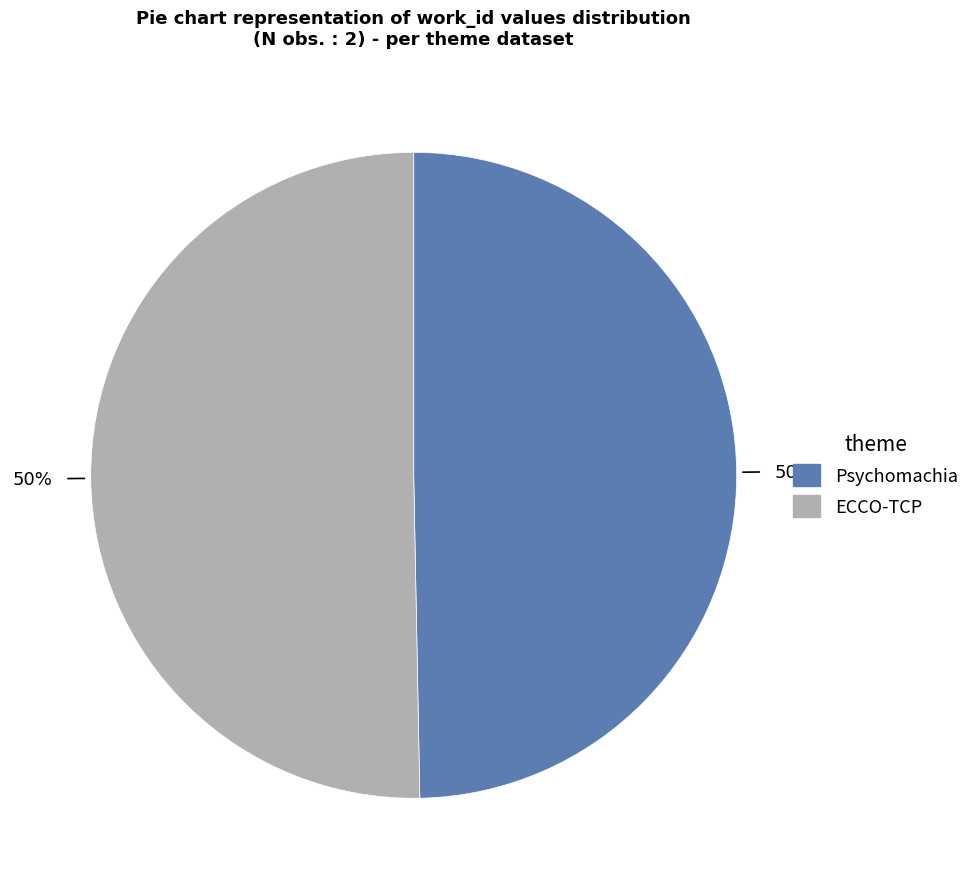

How many segments does this pie chart have?

2